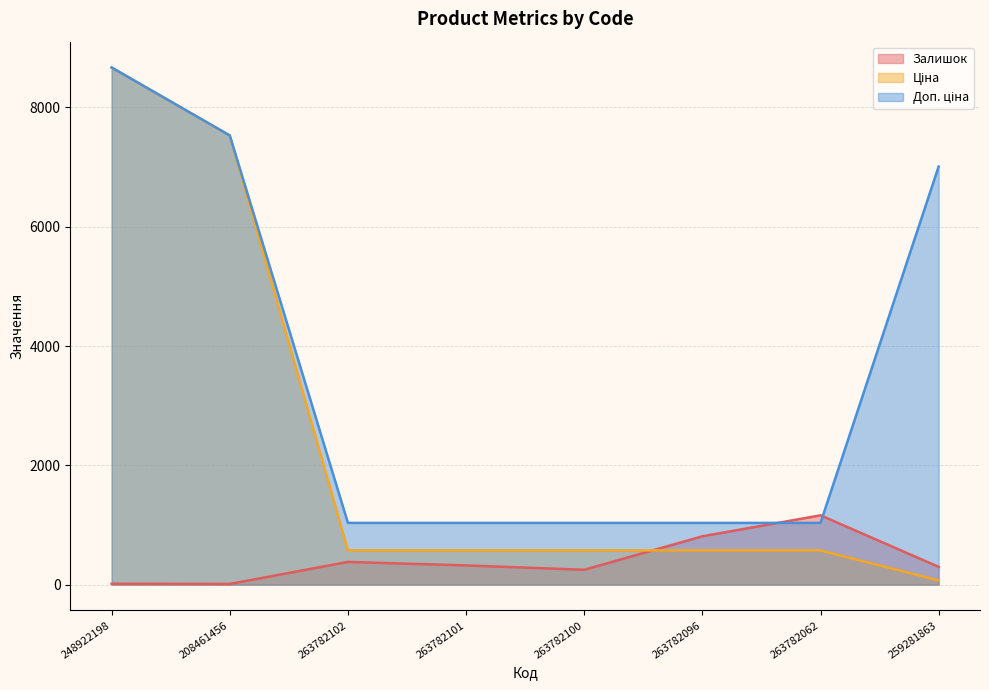

How many lines are shown in the chart?

3